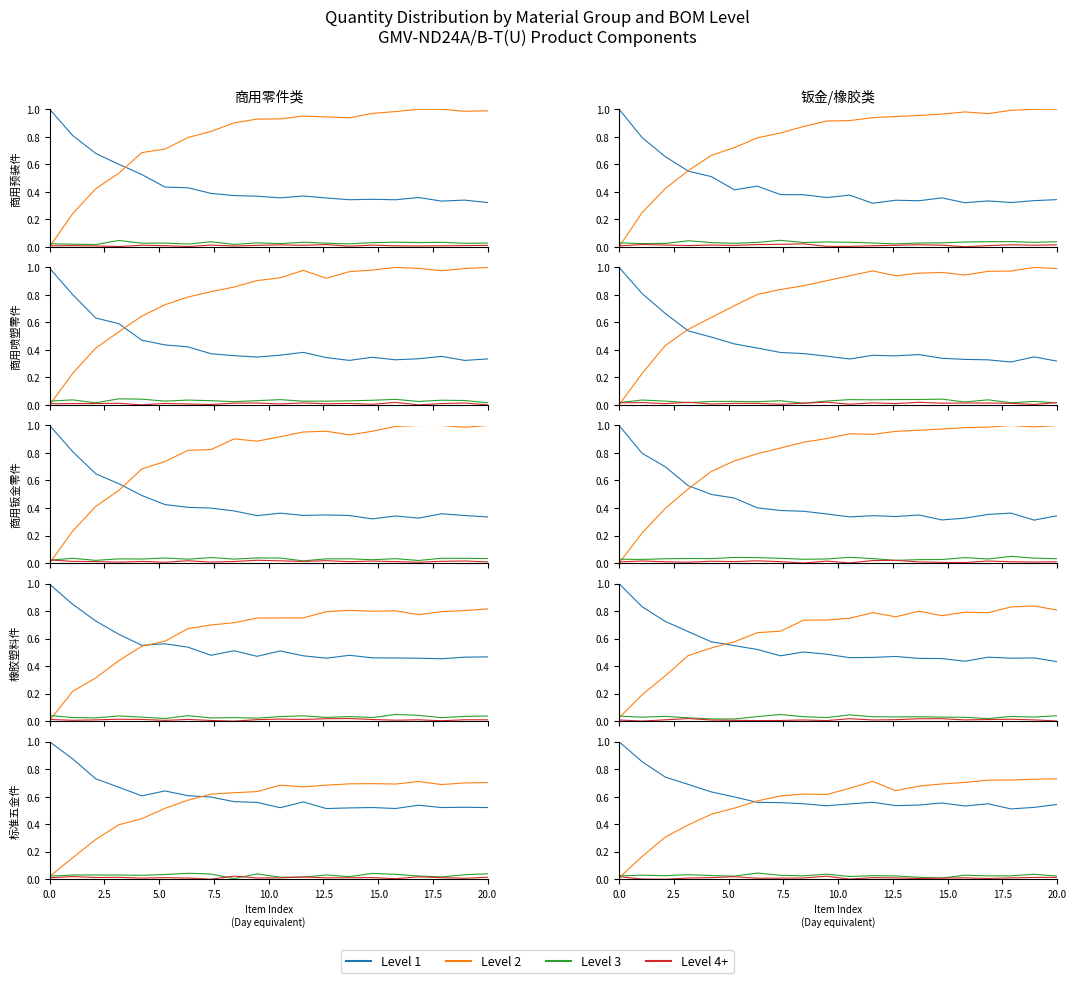

What are all the series names shown in the legend?

Level 1, Level 2, Level 3, Level 4+